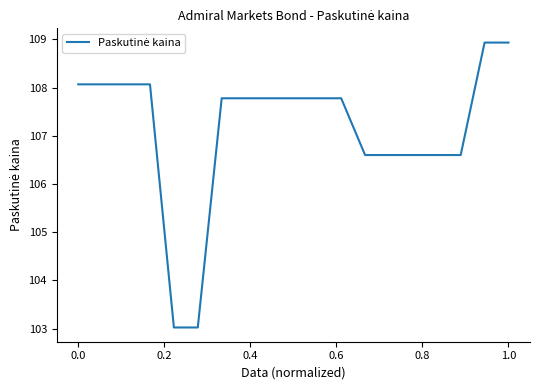

What is the minimum value shown in the chart?

103.0